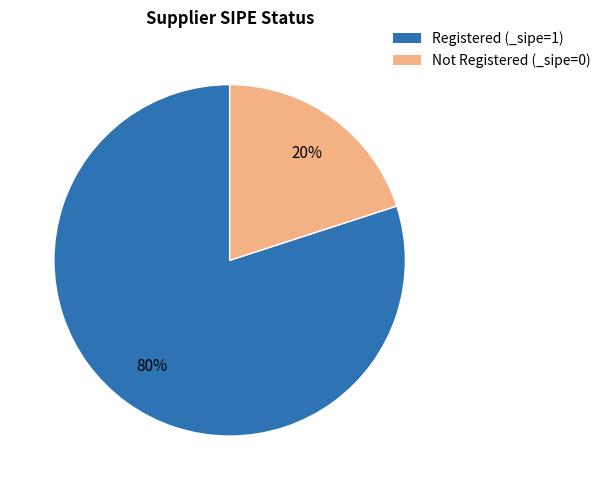

To the nearest percent, what is the difference between the largest and smallest slice percentages?

60%